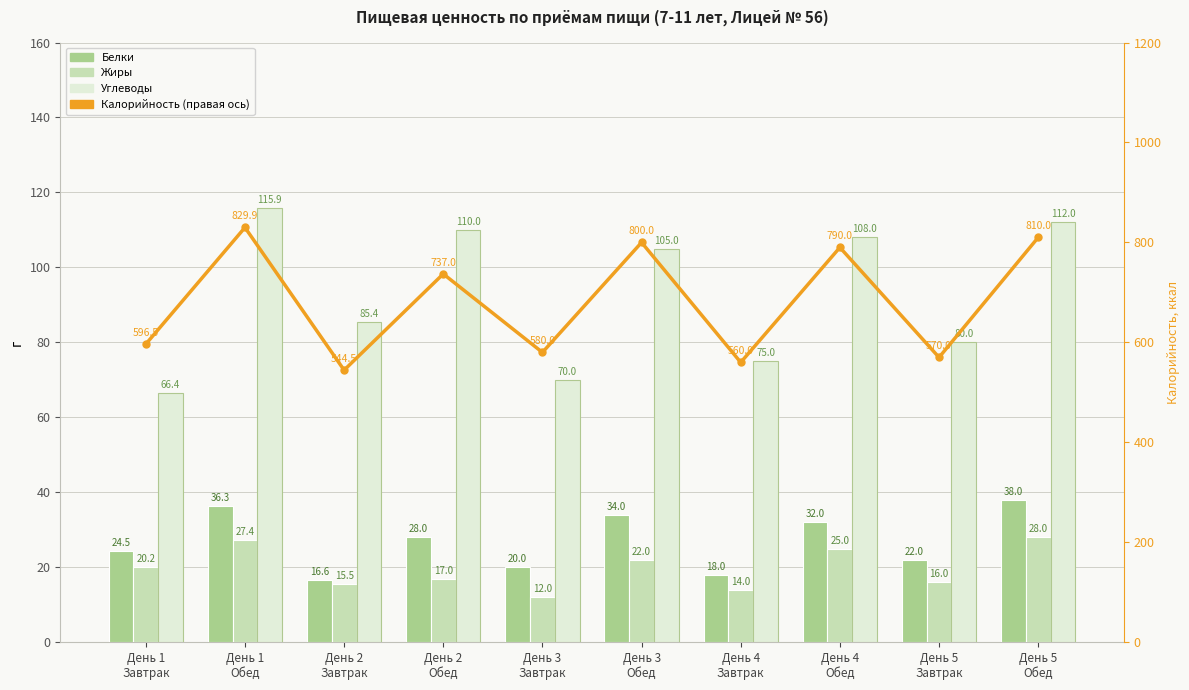

Rank the series by their maximum value, from highest to lowest.

Калорийность, Углеводы, Белки, Жиры